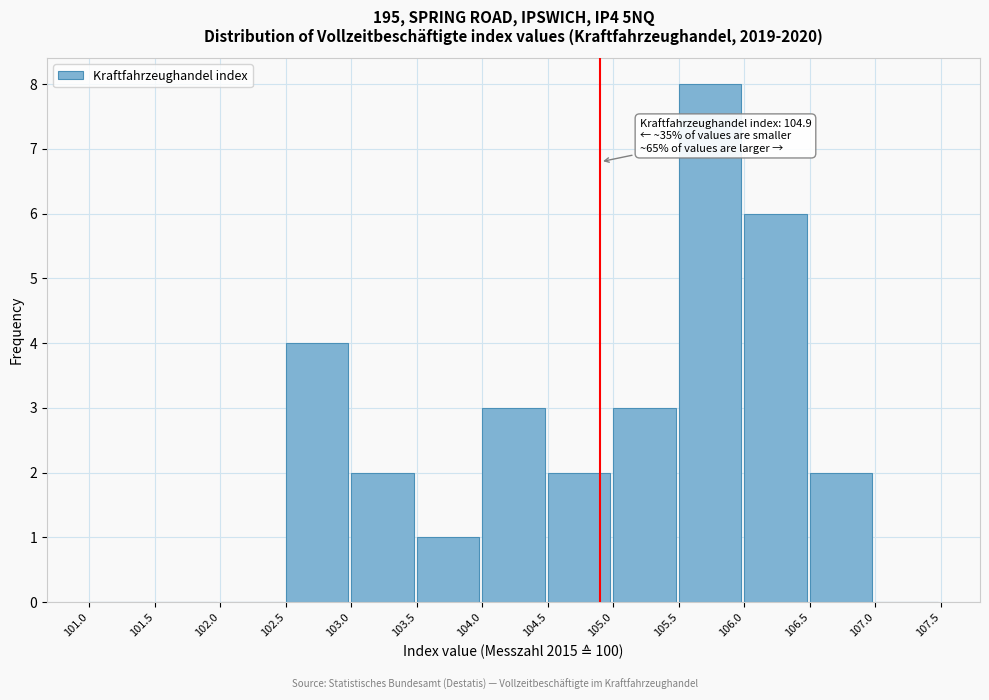

Over which range of the x-axis is the bar tallest?

105.5 to 106.0